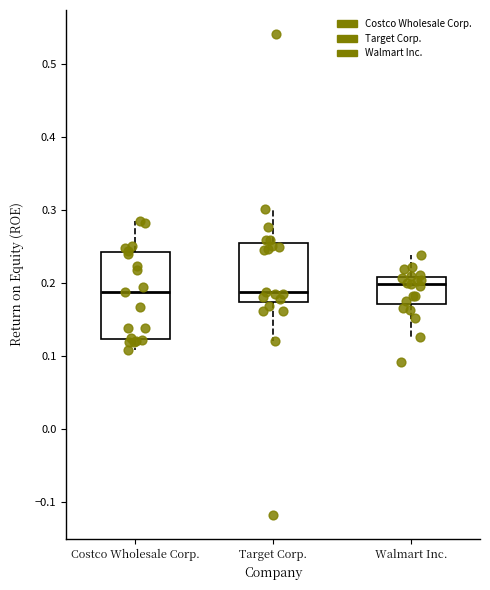

Where is the lower edge of the box for Walmart Inc. on the y-axis? The values are not printed on the chart, so give them approximately, as read against the axis.

0.17